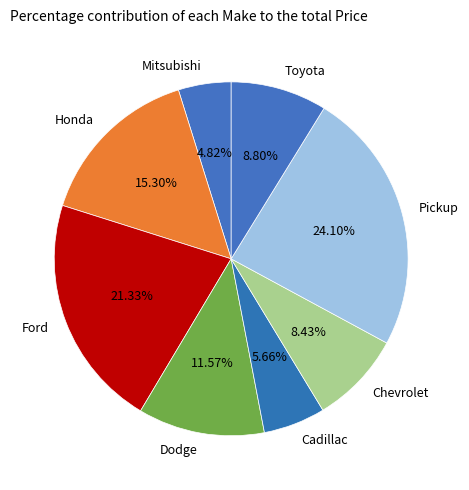

Which category has the smallest portion of the pie?

Mitsubishi